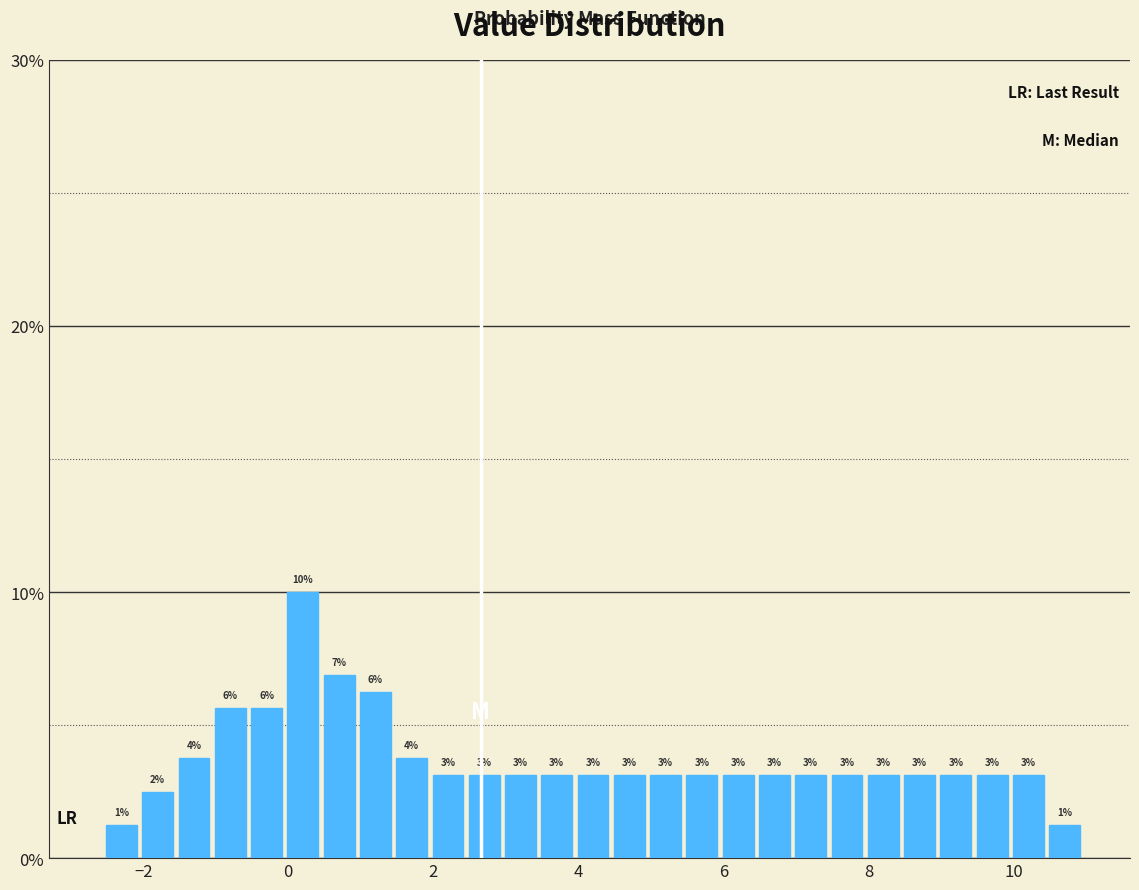

Around what value on the x-axis is the tallest bar? Give the approximate position of its centre, as read against the axis.

0.2